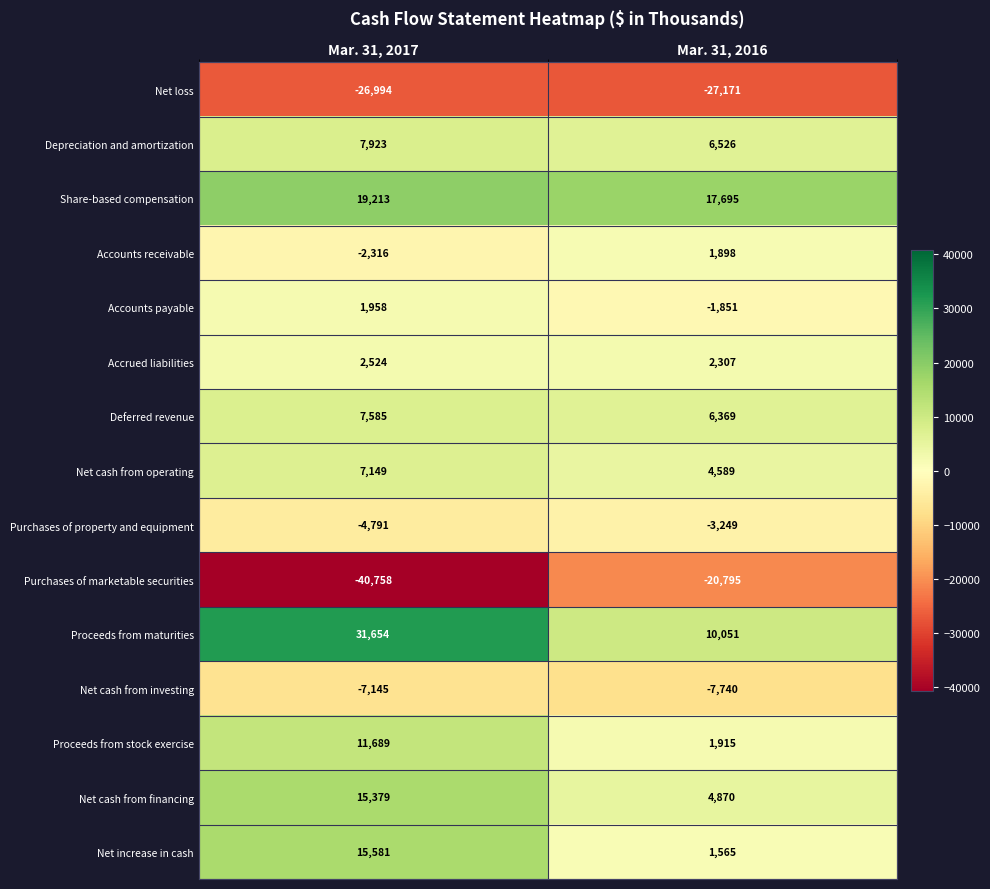

What is the difference between the maximum and minimum values in the Proceeds from maturities series?

21603